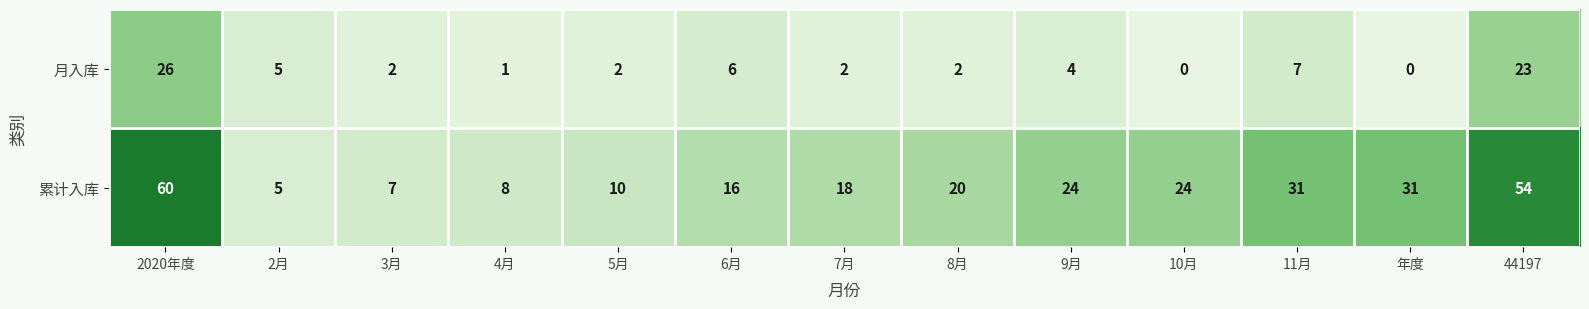

What is the lowest value of the 累计入库 series?

5